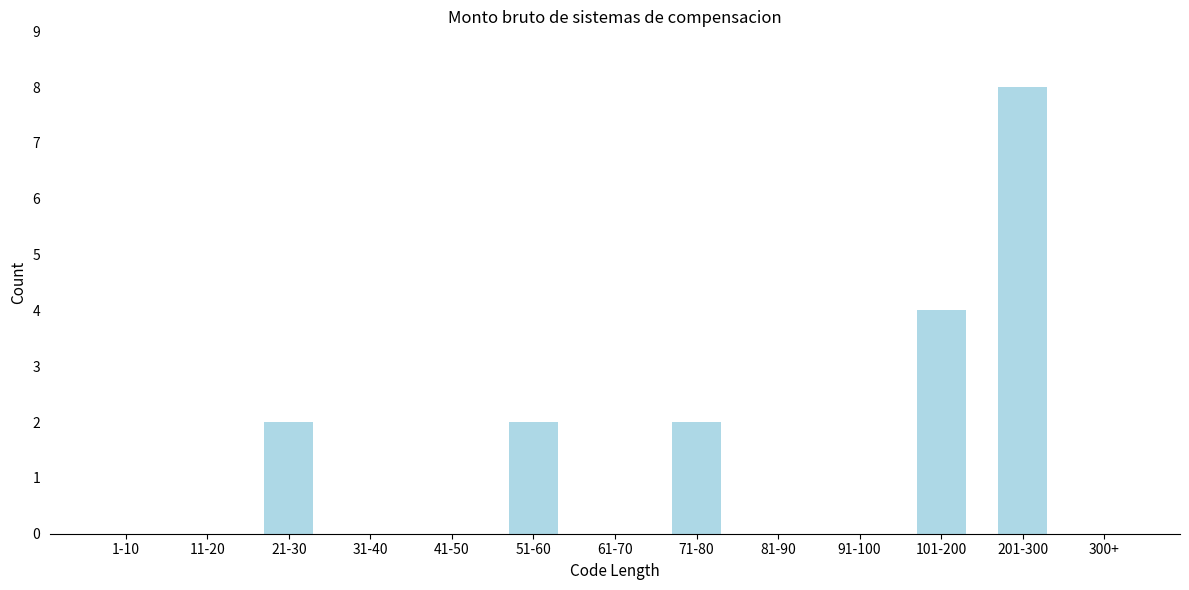

Reading right to left, list all the values displayed in this chart.

300+=0	201-300=8	101-200=4	91-100=0	81-90=0	71-80=2	61-70=0	51-60=2	41-50=0	31-40=0	21-30=2	11-20=0	1-10=0